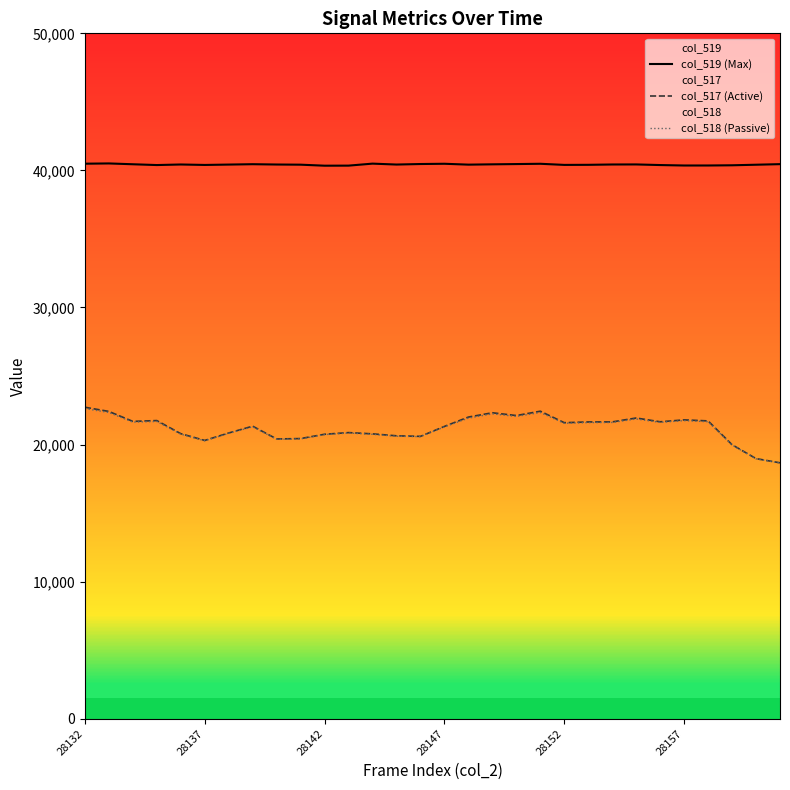

What is the average value of the col_519 (Max) series?

40427